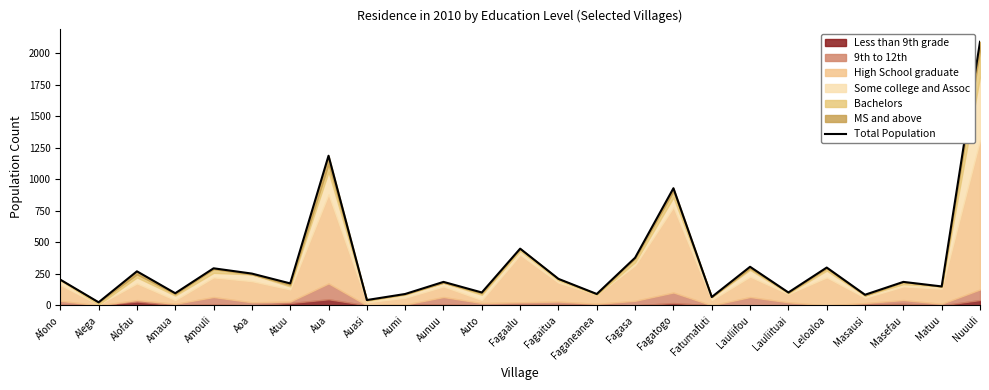

What is the ratio of the value at Fagasa to the value at Auasi?

9.0